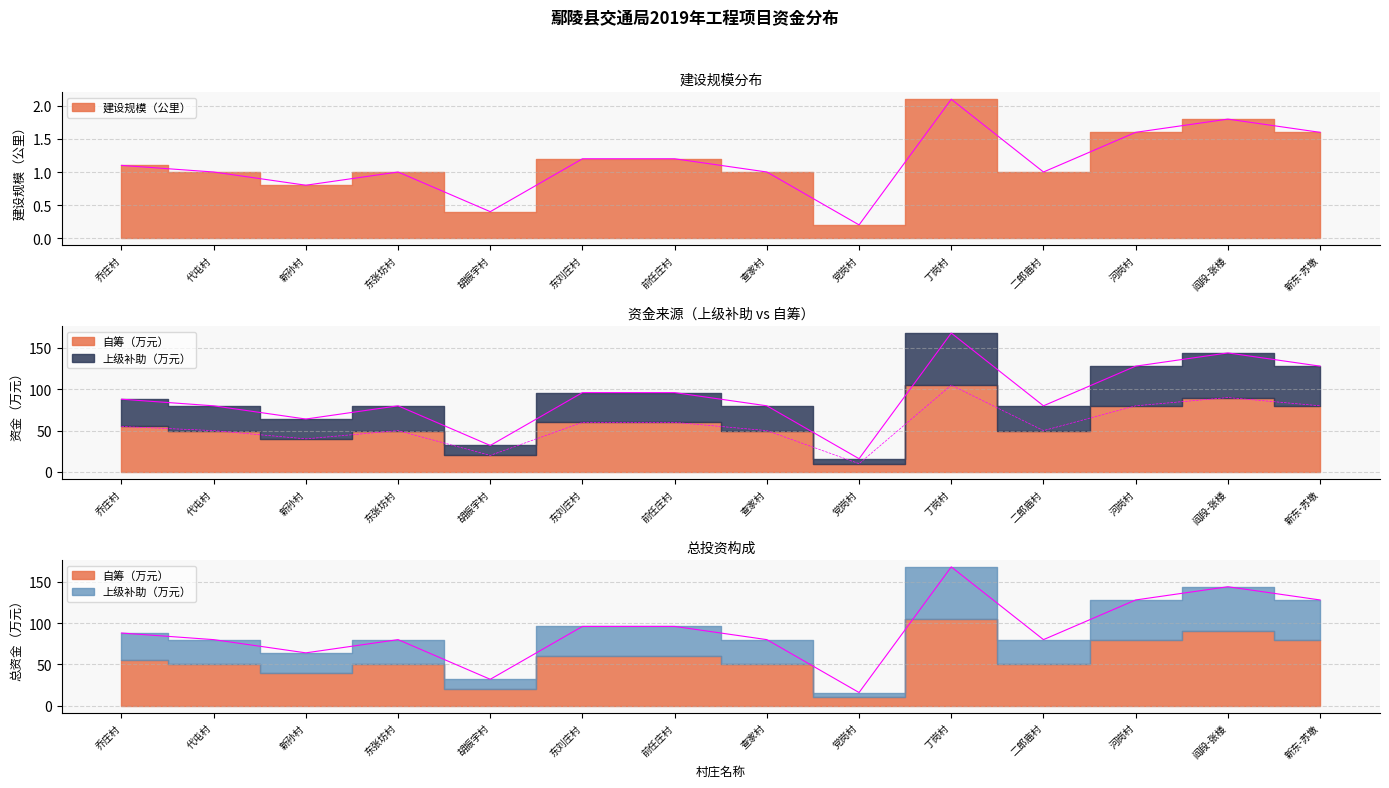

Read the 上级补助（万元） value at 新东-苏墩.

128.0